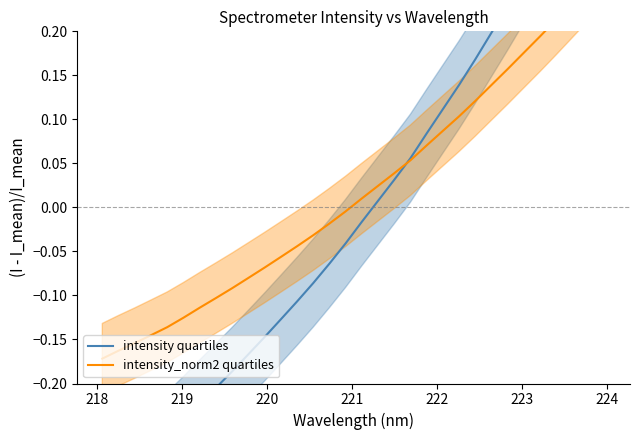

Which series has the largest total across all categories?

intensity_norm2 quartiles